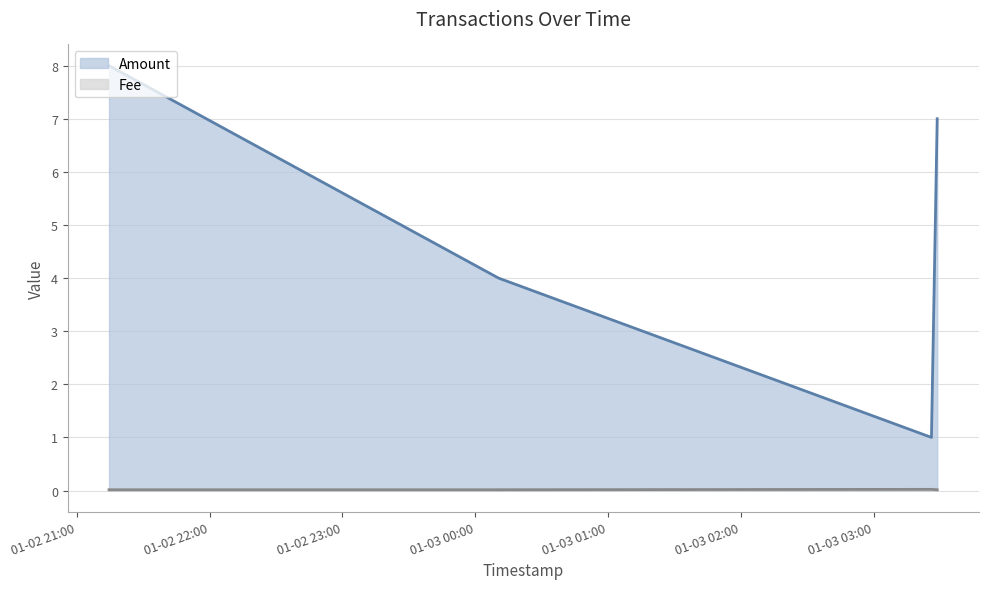

True or false: Amount and Fee intersect in this chart.

False